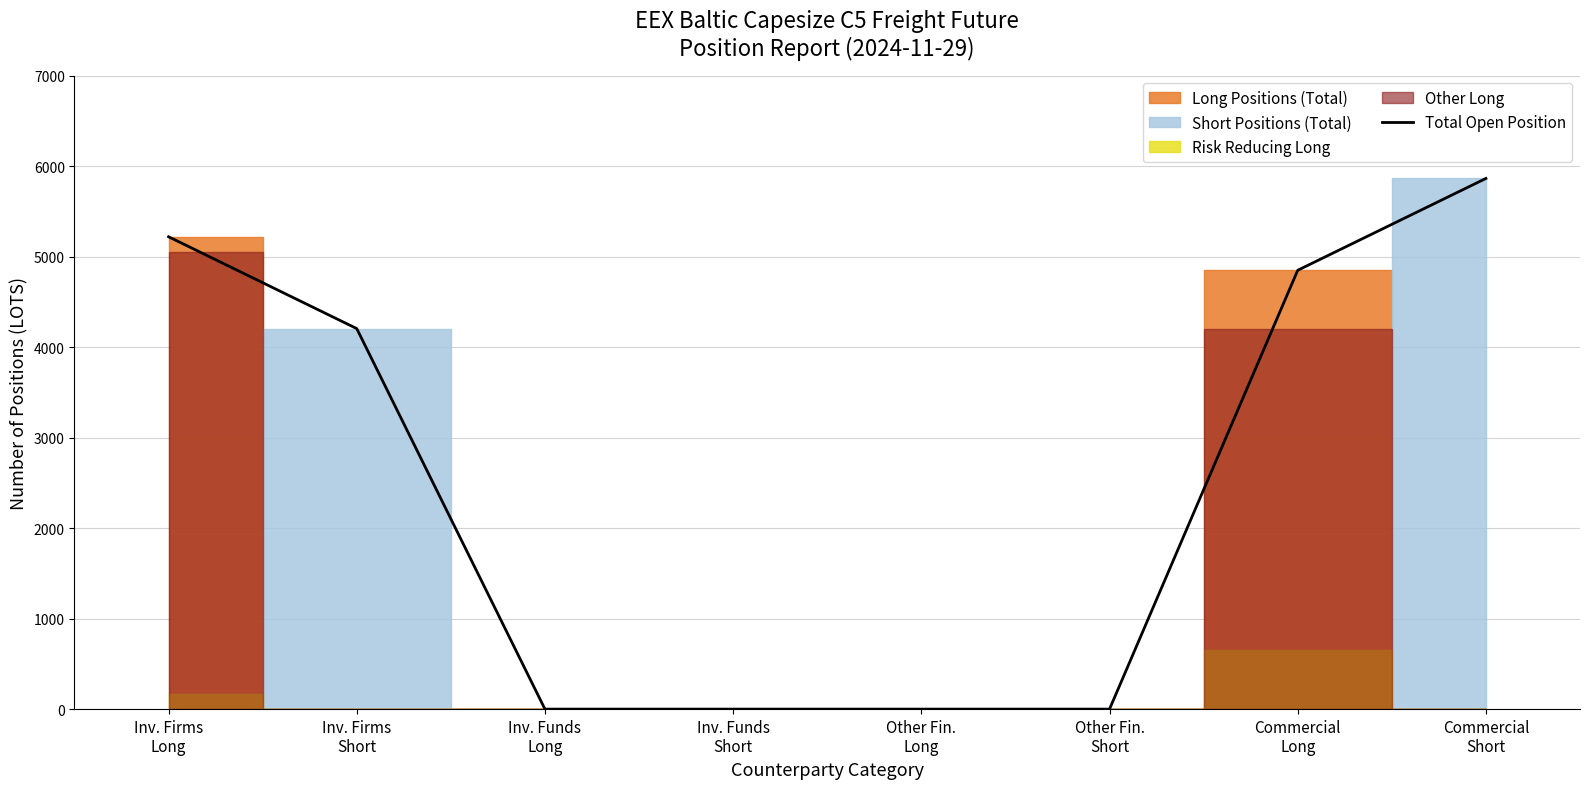

Does the chart display data point markers on the line(s)?

No